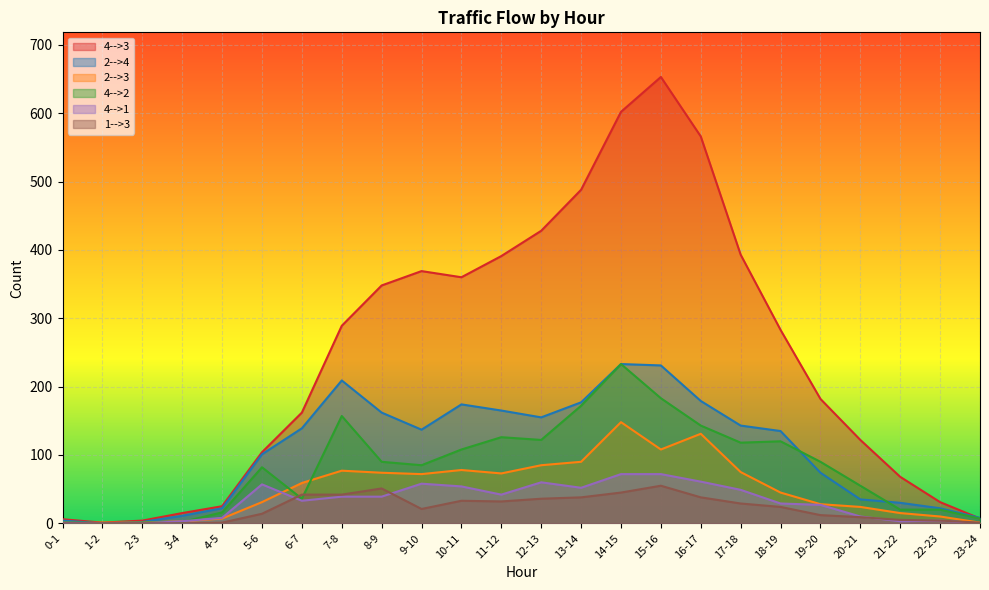

What is the label of the 14th point from the left?

13-14